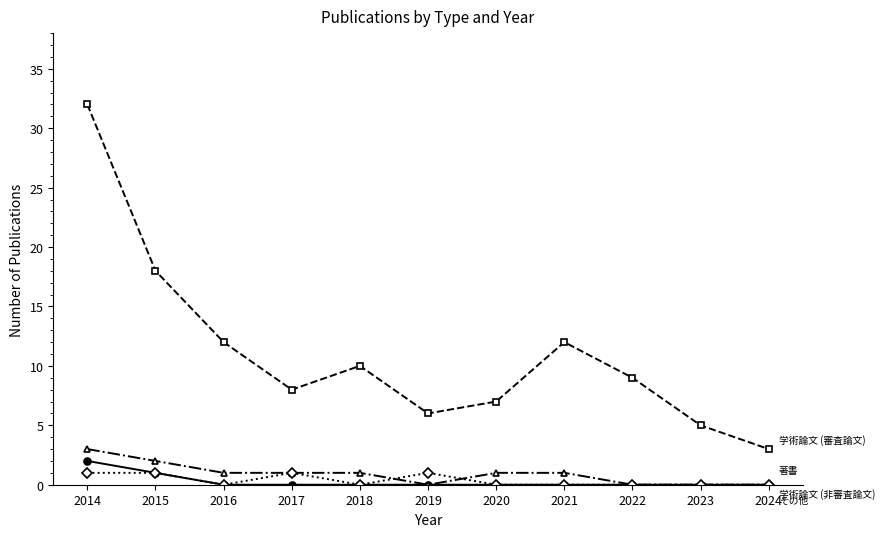

What is the greatest value displayed?

32